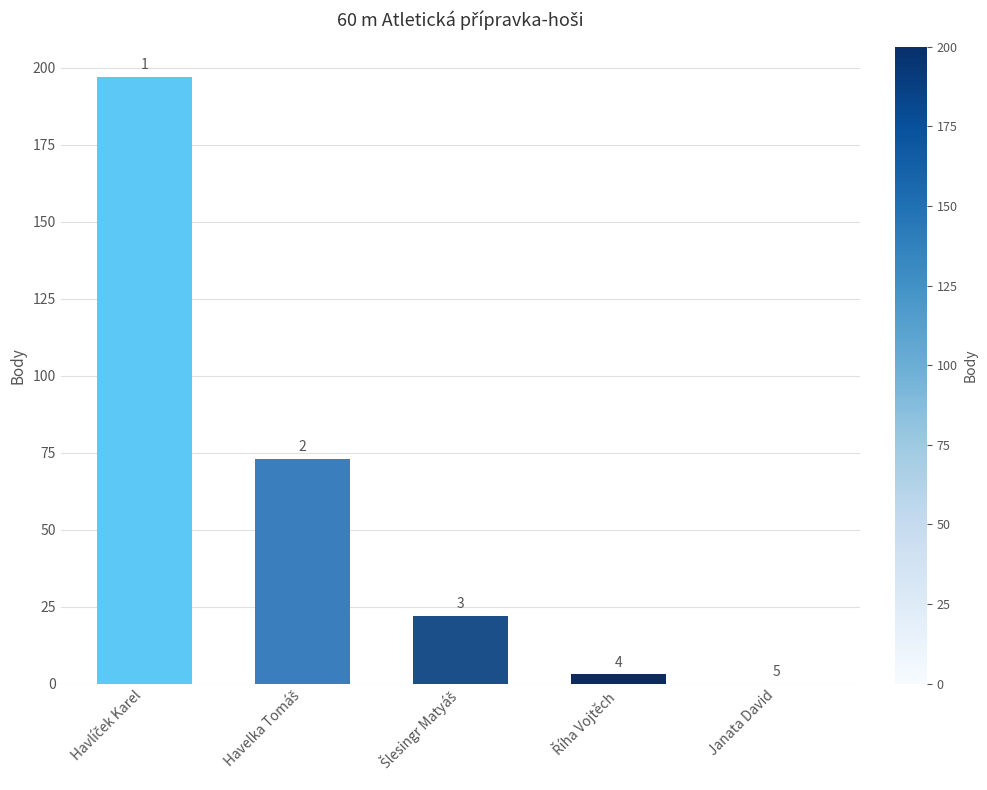

Does the chart contain stacked bars?

No